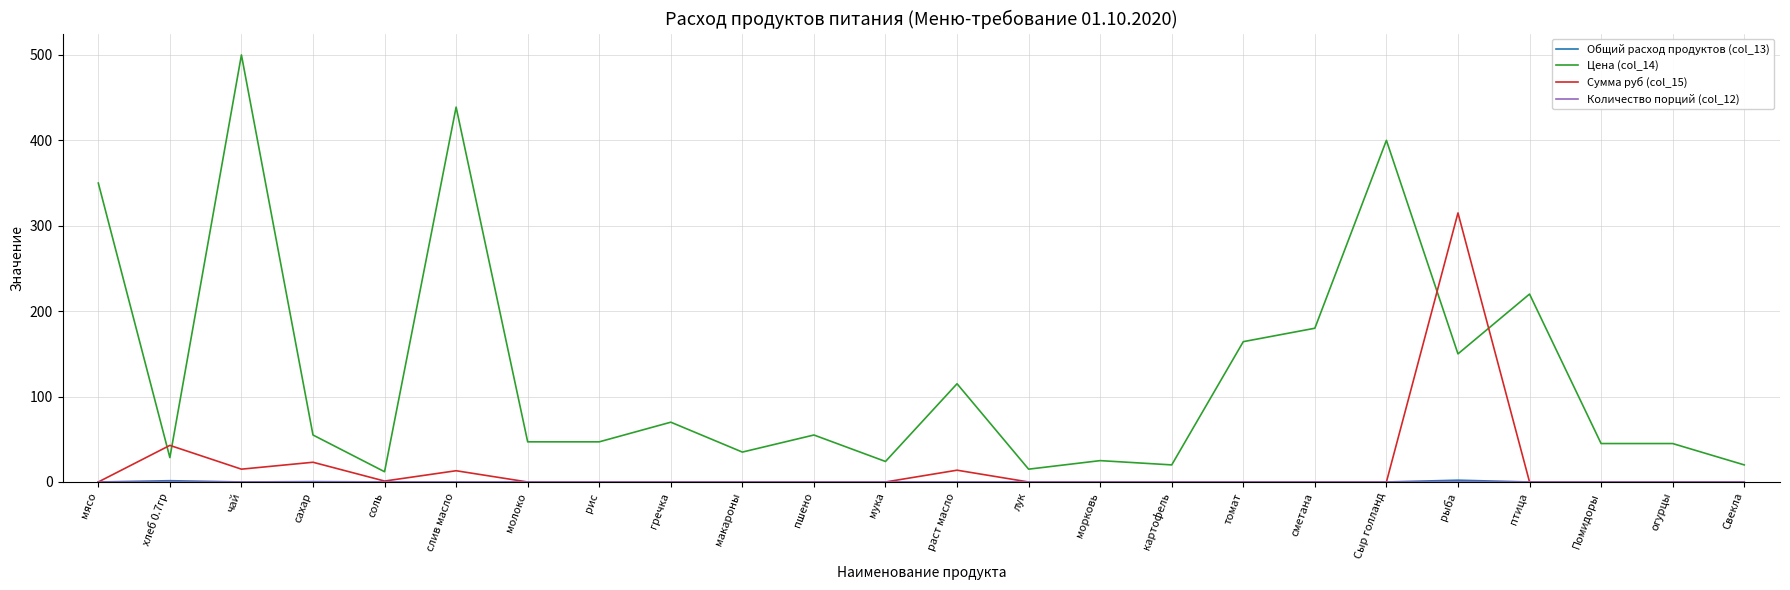

At which category is the sum across all series the highest?

чай